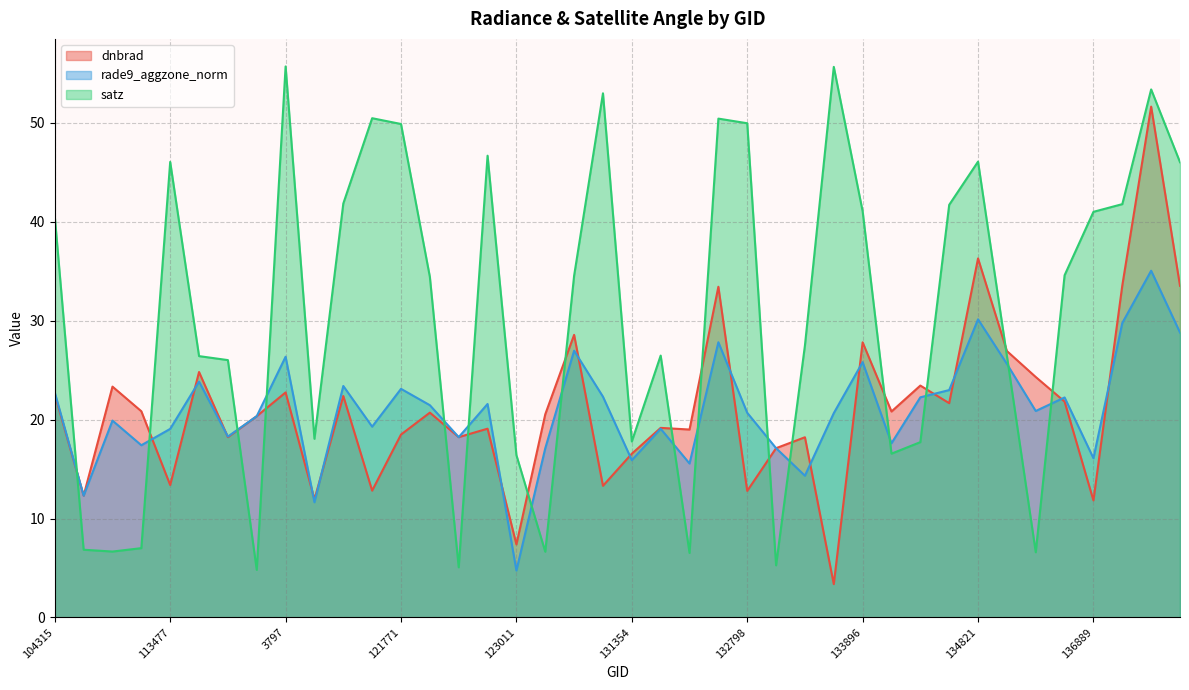

What is the total value across all series at 107081?

49.9